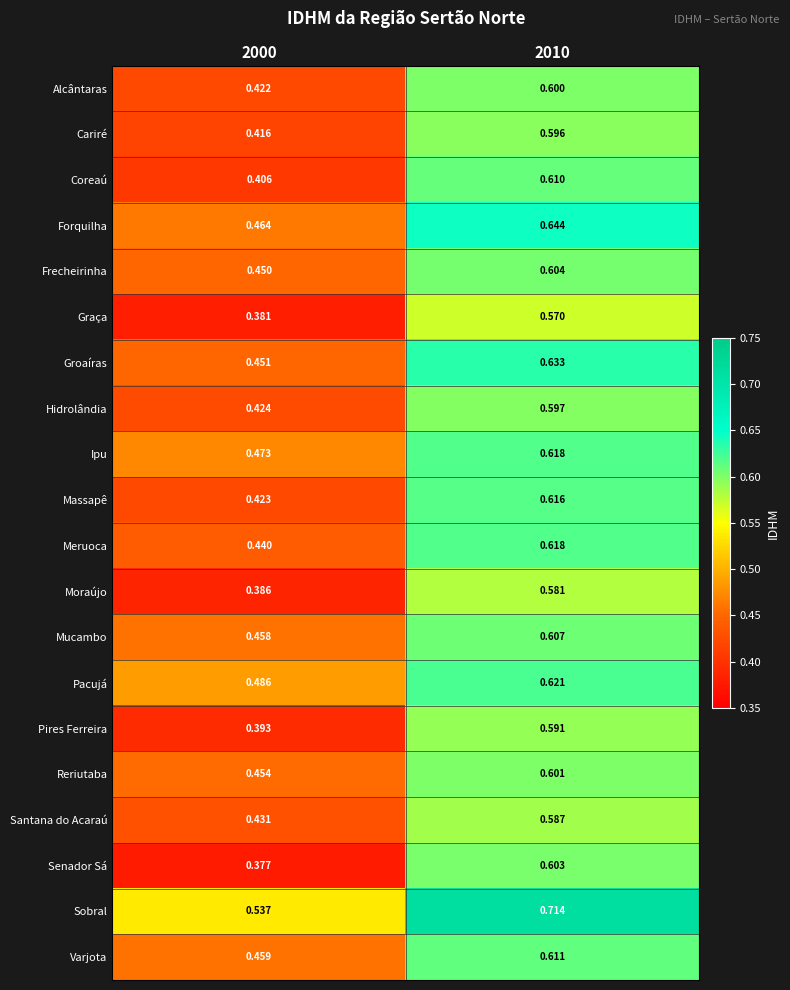

How many distinct data groups are displayed?

20